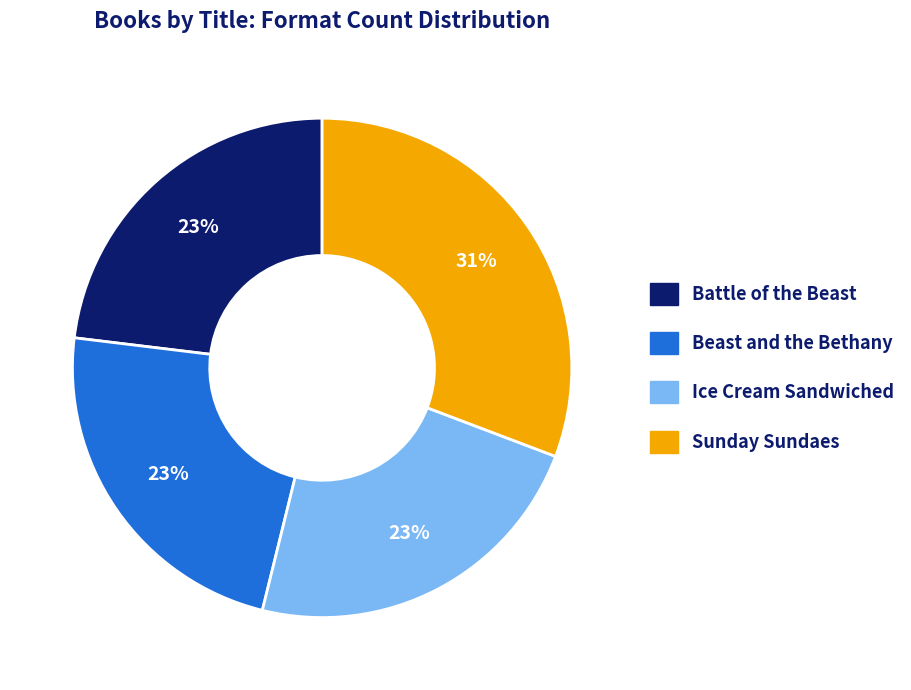

What is the ratio of the value at Ice Cream Sandwiched to the value at Beast and the Bethany?

1.0